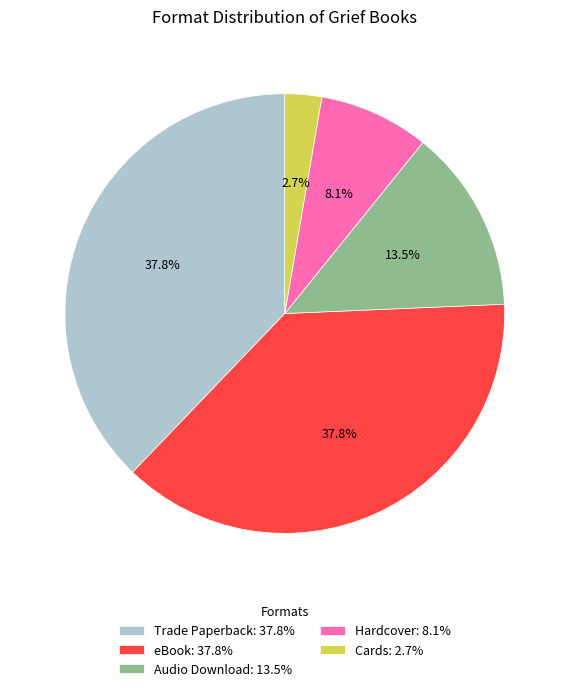

Between Audio Download: 13.5% and Cards: 2.7%, which is larger?

Audio Download: 13.5%